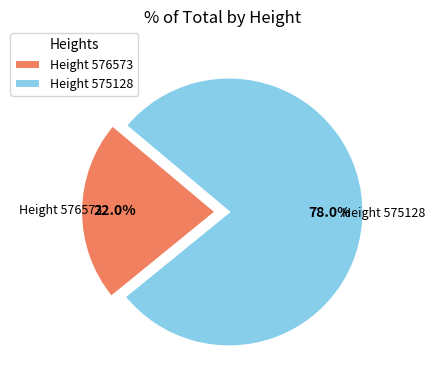

How many segments does this pie chart have?

2